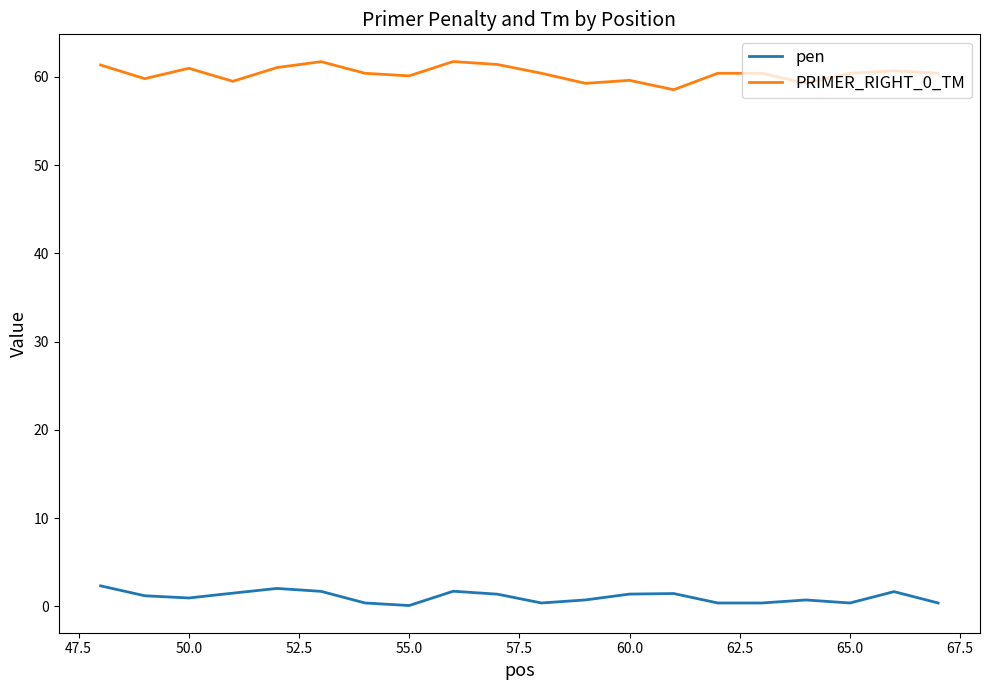

True or false: pen and PRIMER_RIGHT_0_TM intersect in this chart.

False